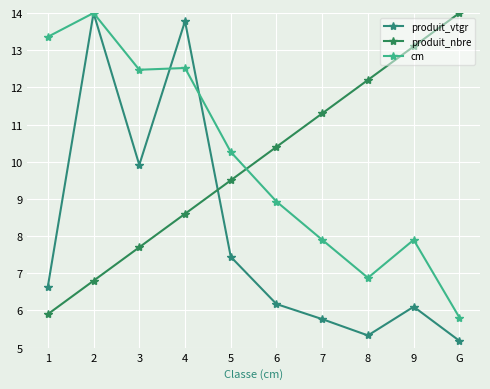

Where do produit_nbre and cm first cross each other?

5 and 6